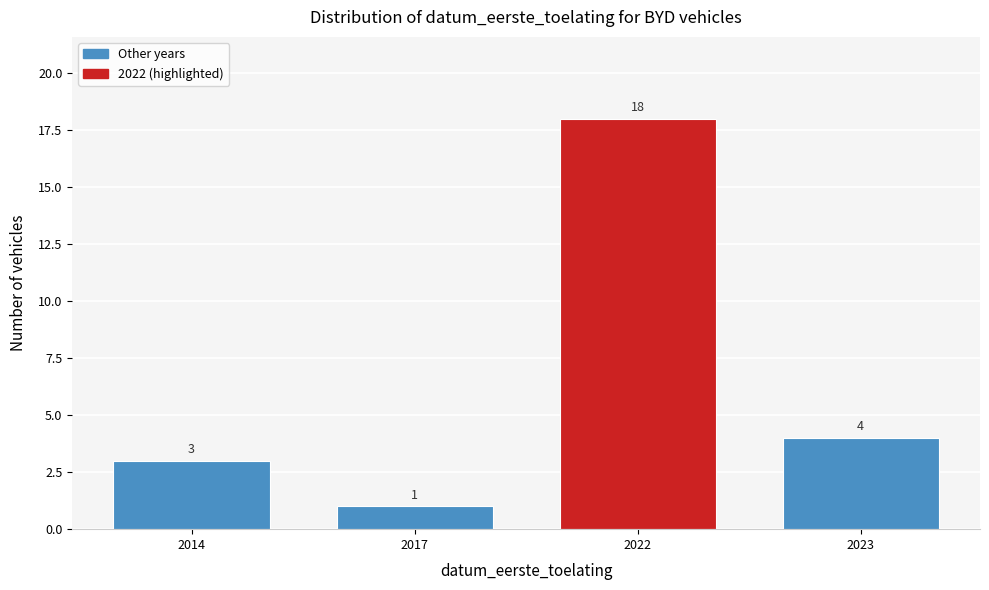

Reading left to right, list all the values displayed in this chart.

3	1	18	4